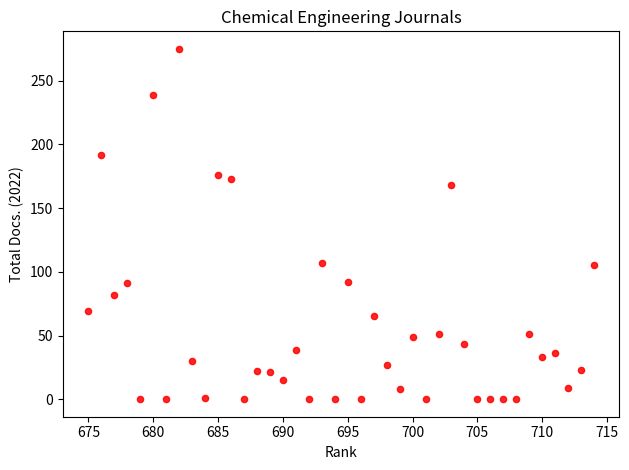

What is the range of Y values (max minus min)?

275